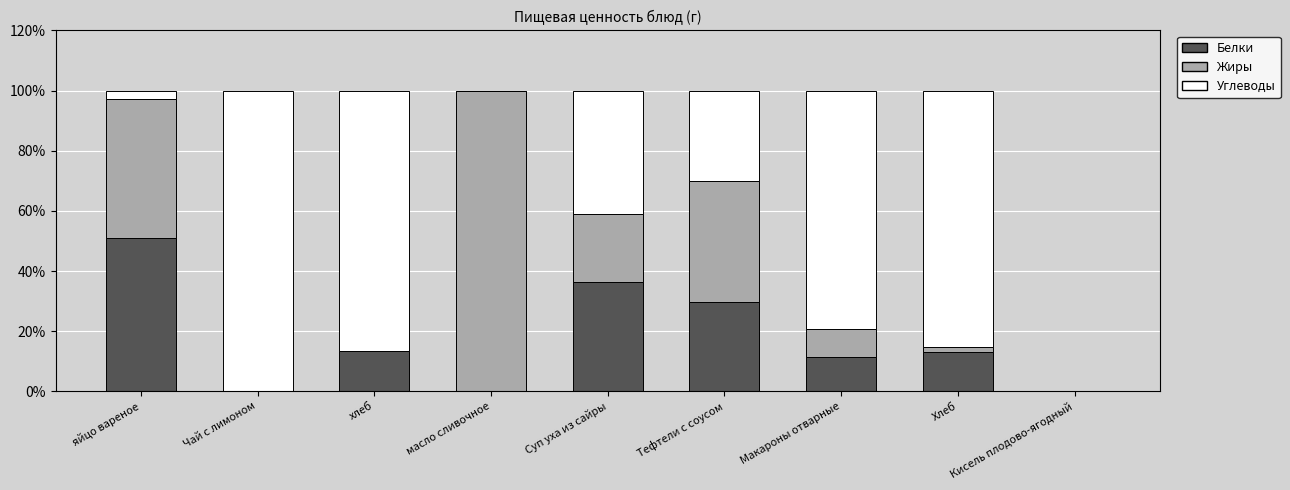

What is the total value across all series at Макароны отварные?

100.0